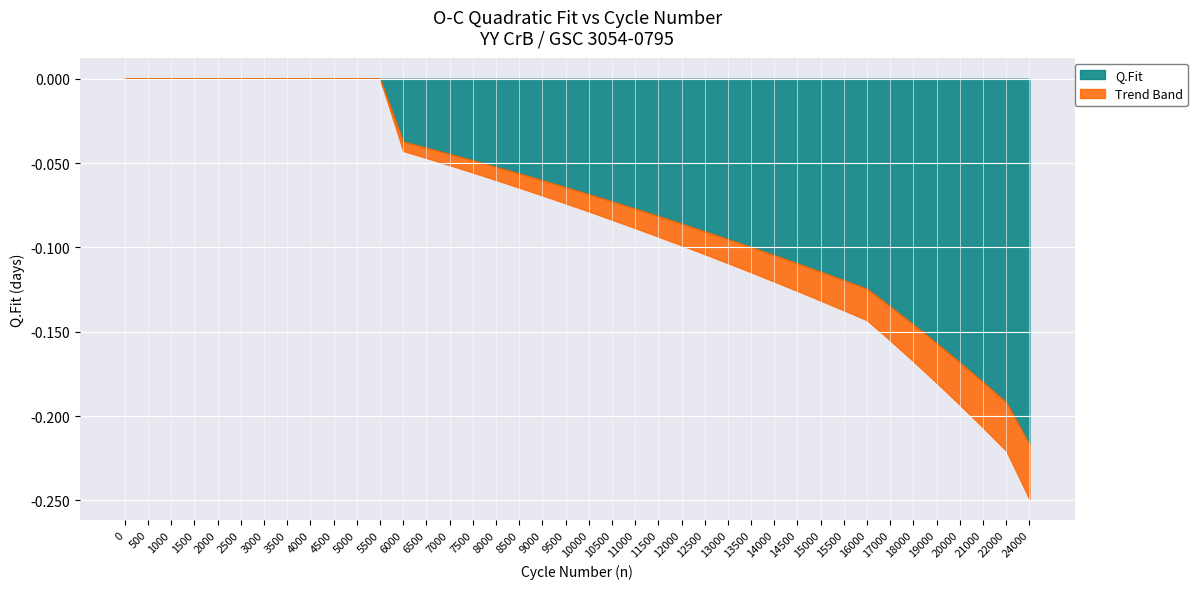

True or false: the data shows -0.2 at 15500.

False